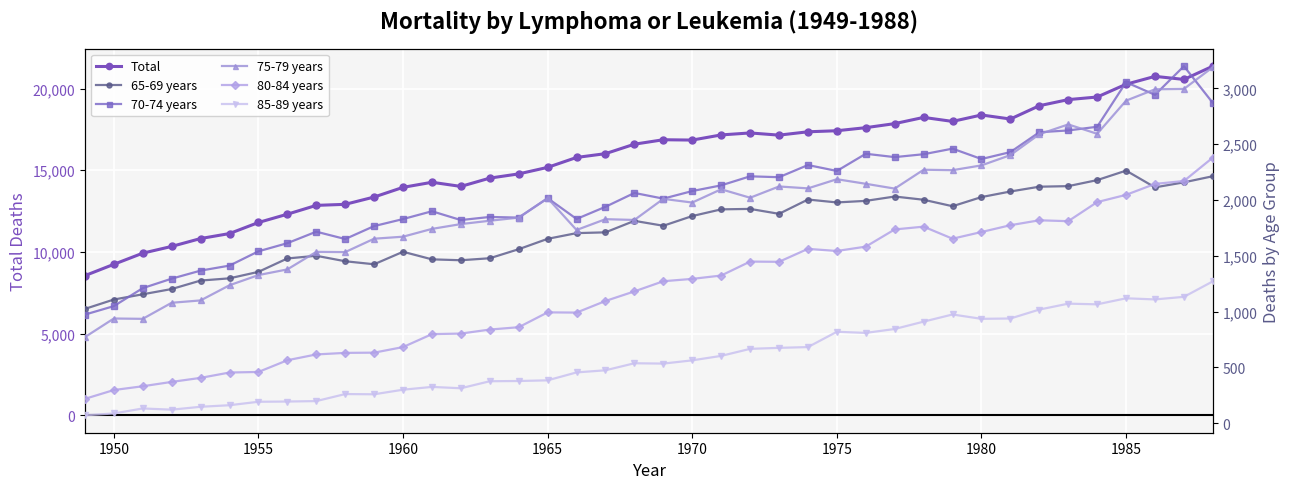

What is the maximum value shown in the chart?

21375